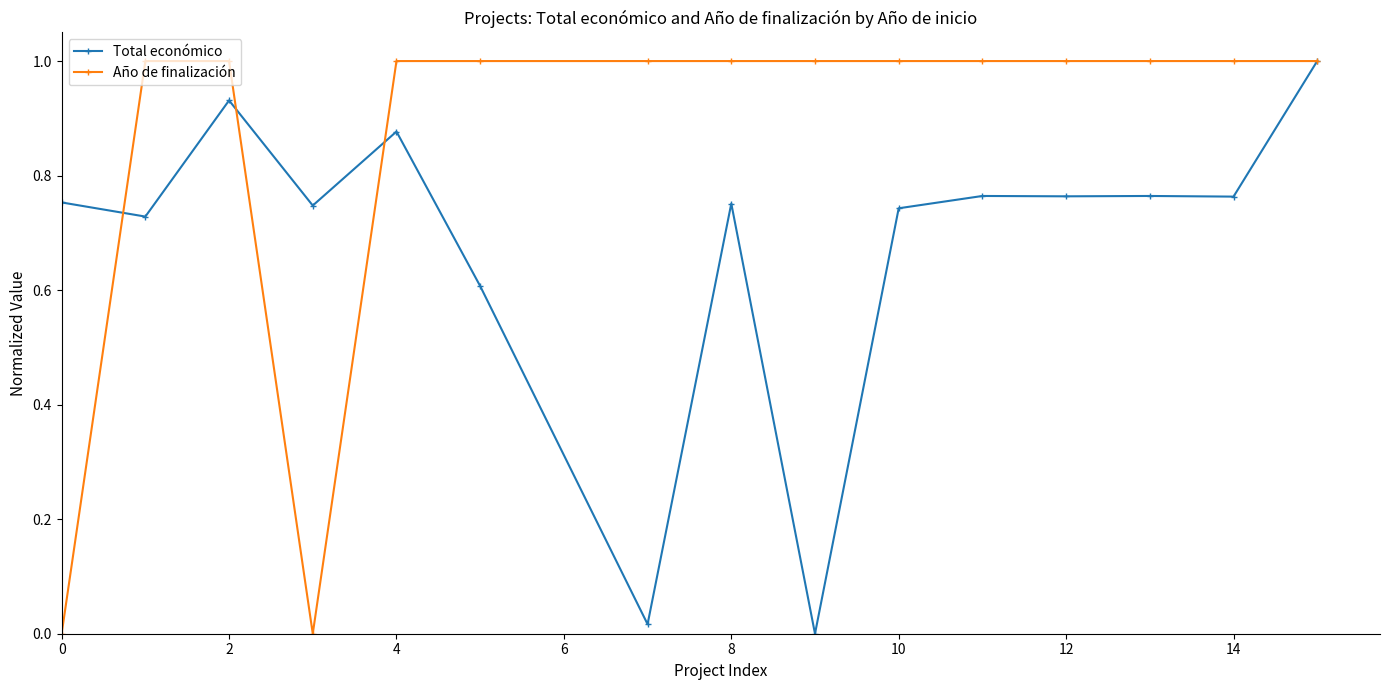

List the series in order of their overall mean, highest first.

Año de finalización, Total económico